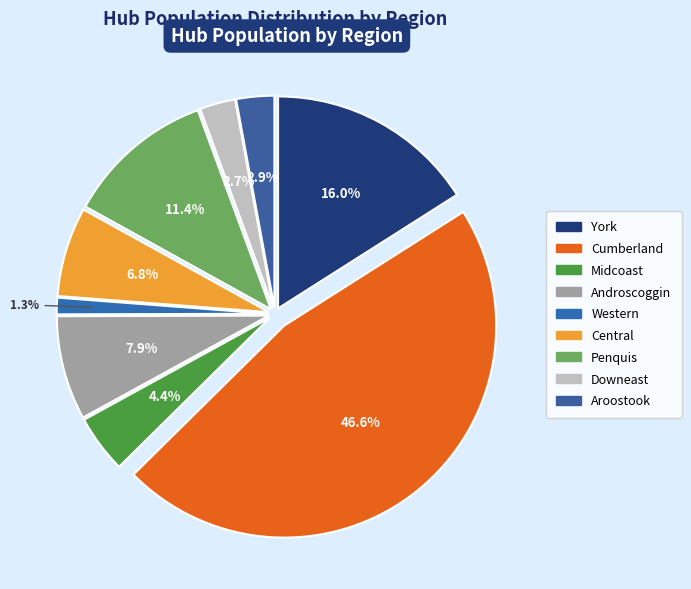

The Aroostook slice represents 10% of the pie. True or false?

False